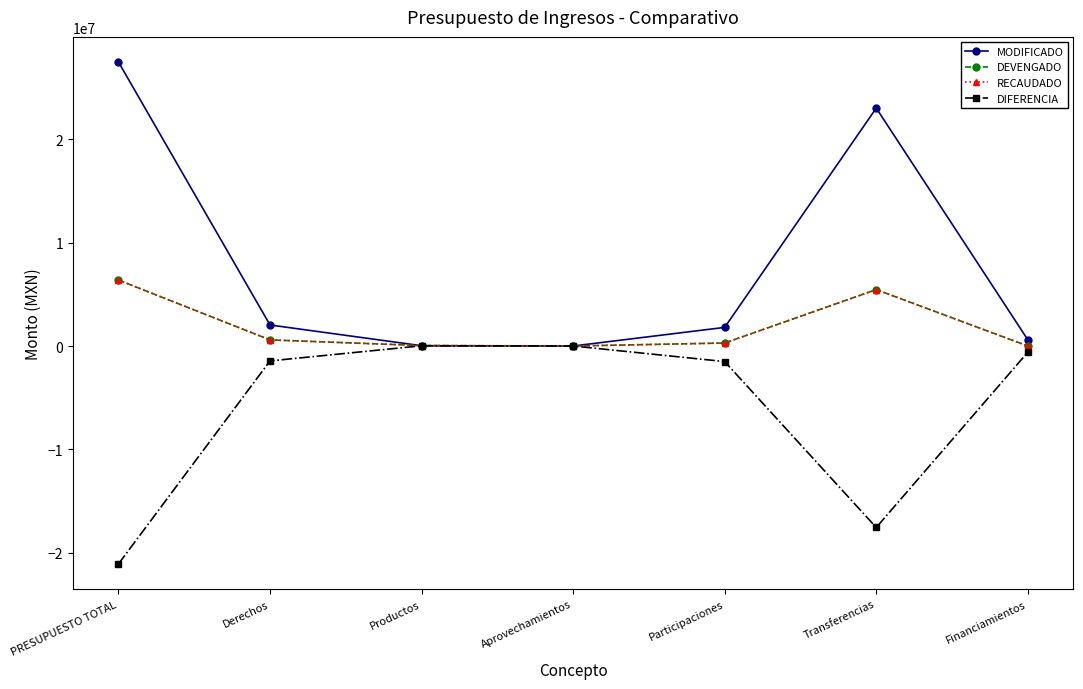

What is the maximum value shown in the chart?

27482100.0